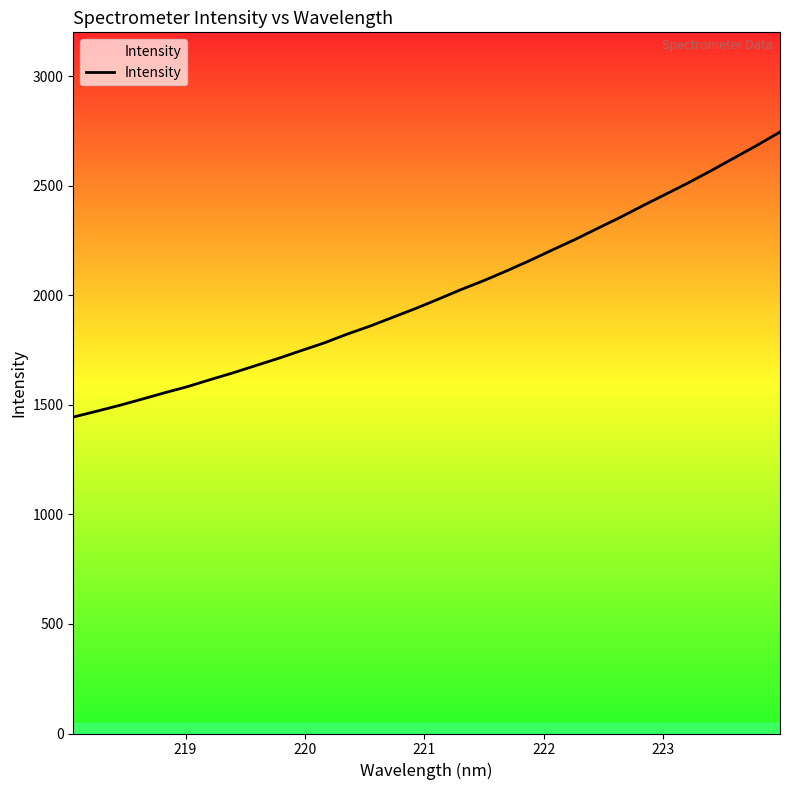

What is the average value?

2008.1